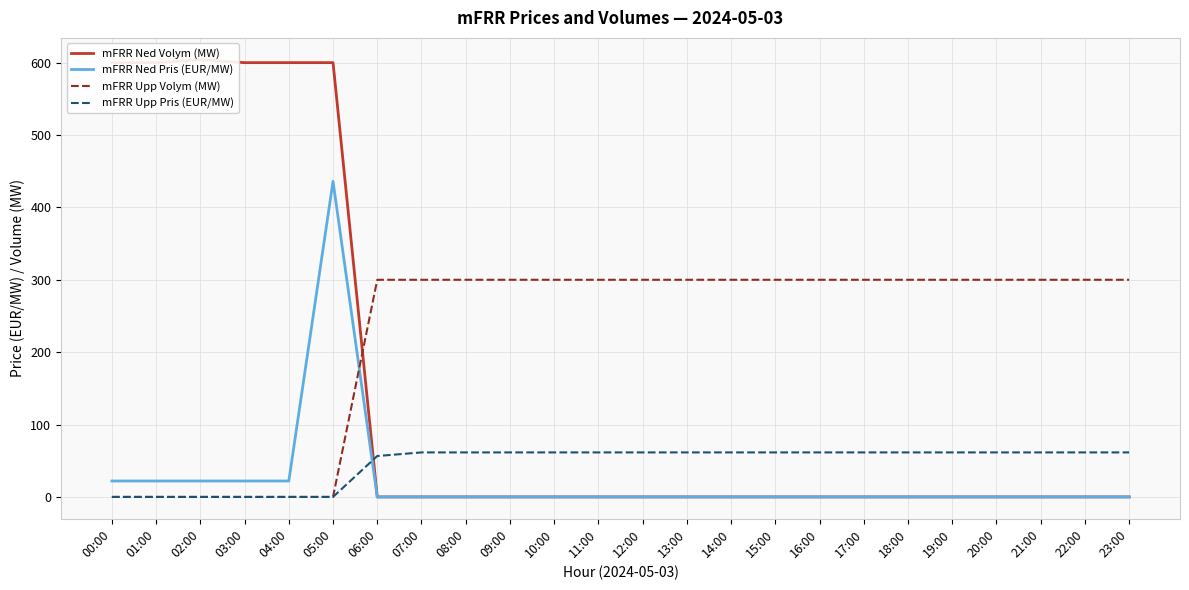

Which series ends up on top after the final intersection of mFRR Ned Volym (MW) and mFRR Upp Volym (MW)?

mFRR Upp Volym (MW)